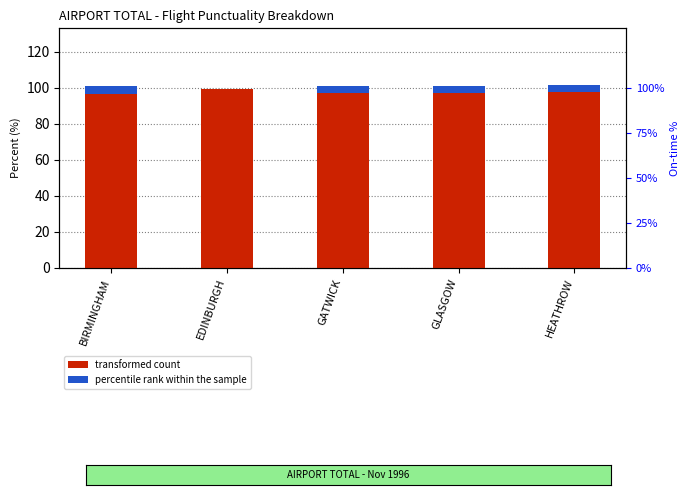

At how many categories does at least one series exceed 4?

5